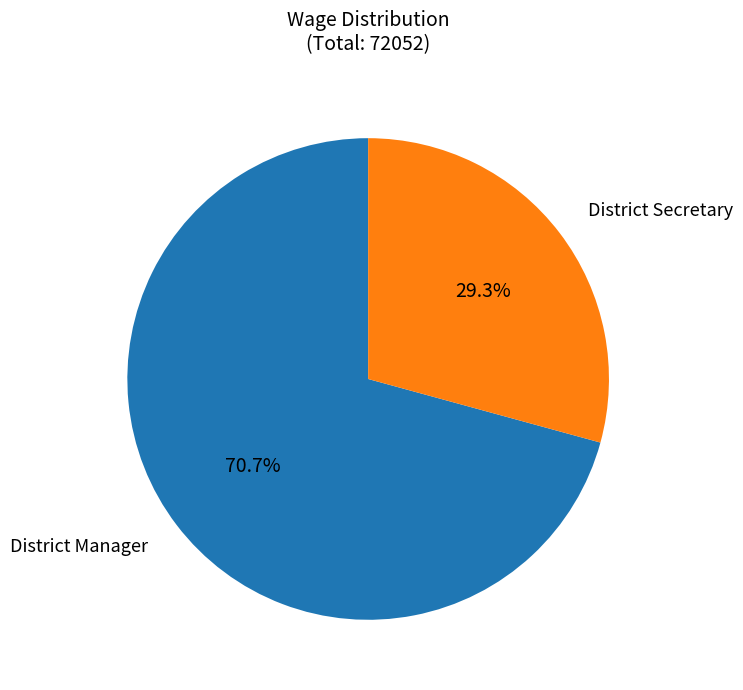

Does any single category account for the majority?

Yes